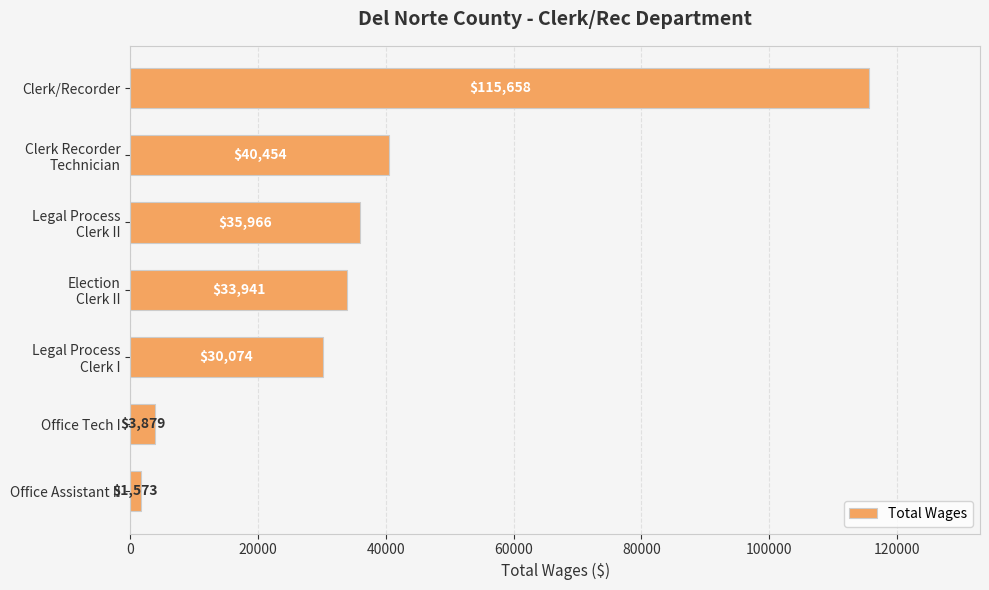

What is the difference between the maximum and second lowest values?

111779